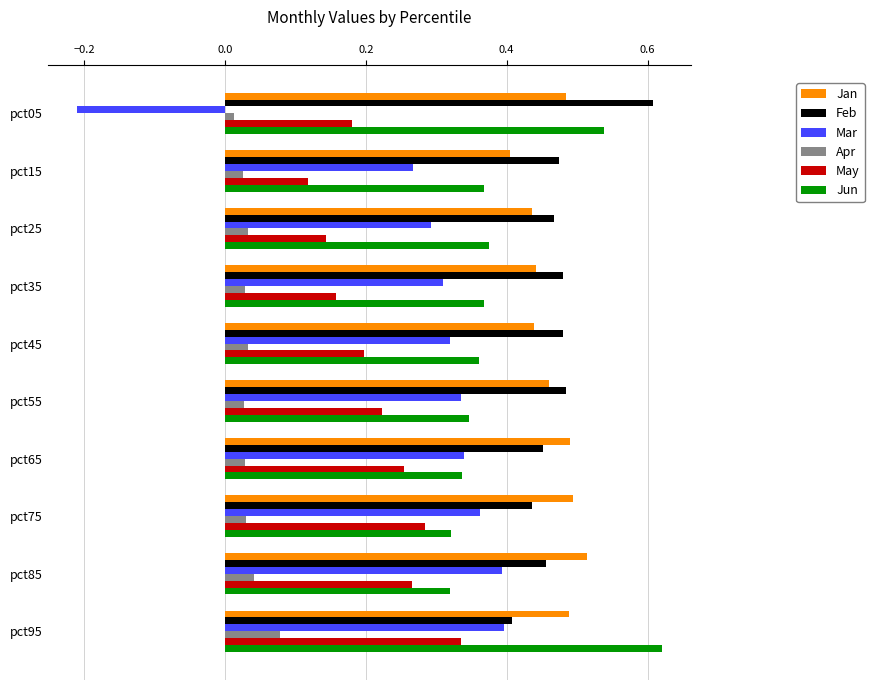

At which category is the sum across all series the highest?

pct95